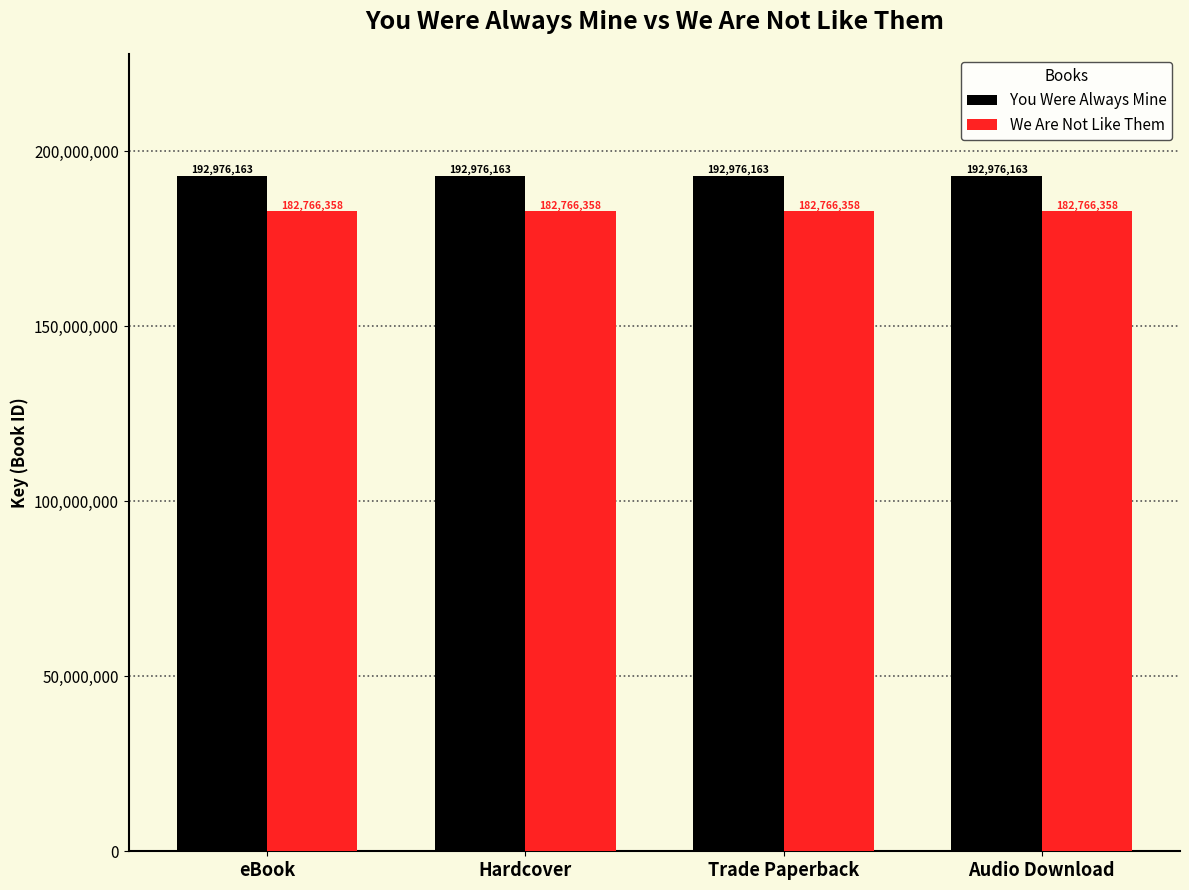

What is the sum of the You Were Always Mine values at Audio Download and Hardcover?

385952326